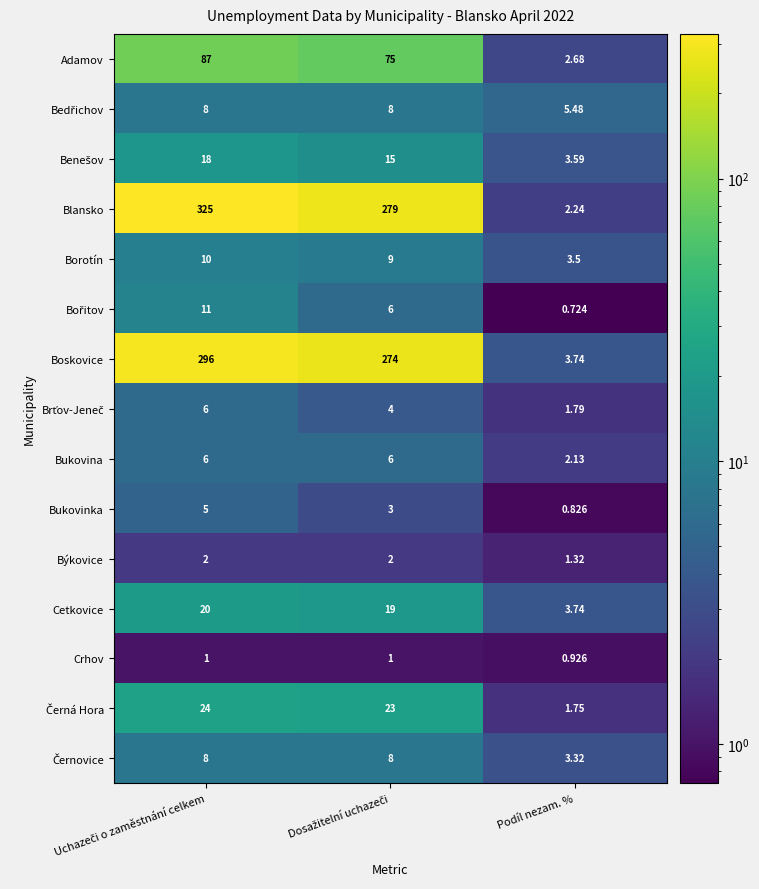

Which series has the largest total across all categories?

Blansko